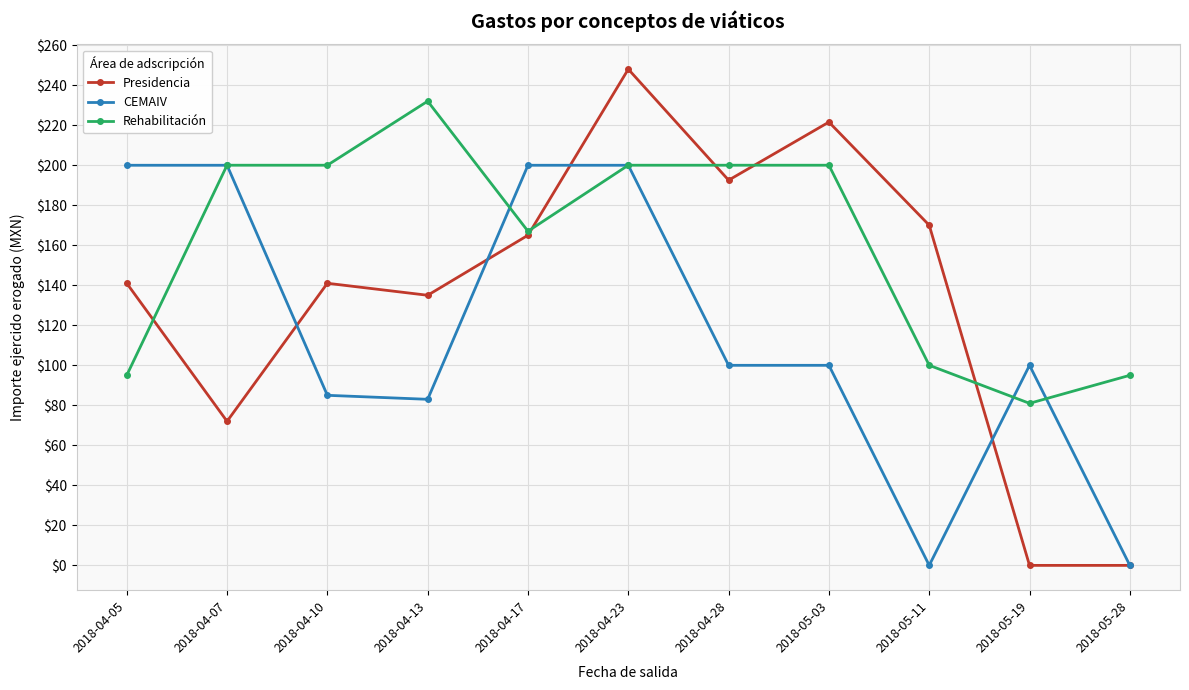

Where is Rehabilitación nearest to the value 156?

2018-04-17